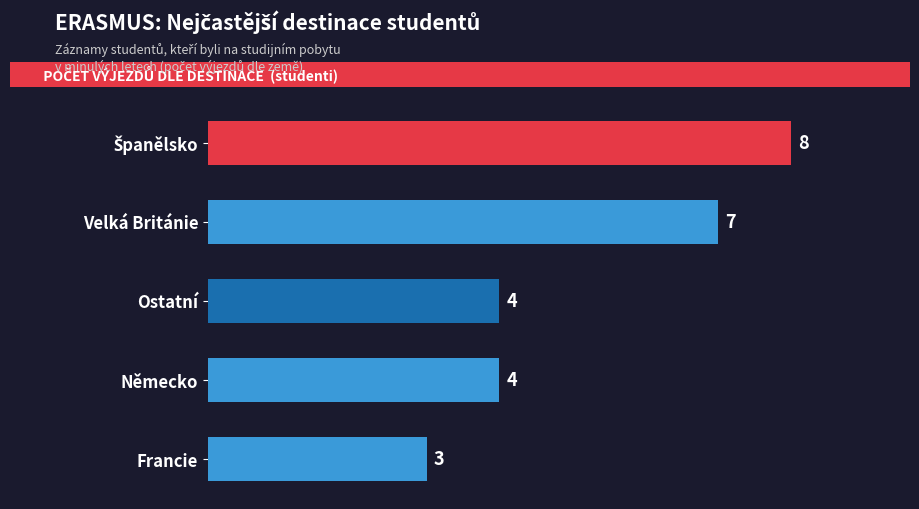

How many series are shown in this chart?

1